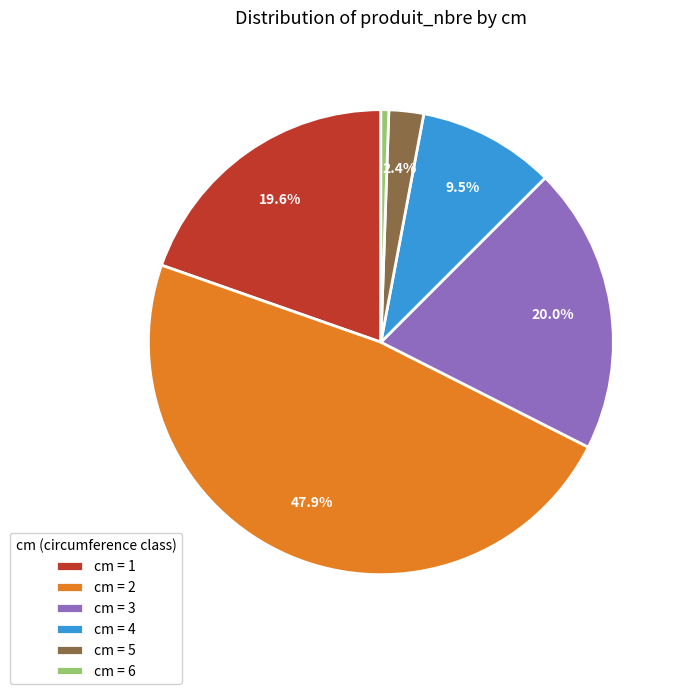

Which has a higher value, cm = 6 or cm = 5?

cm = 5